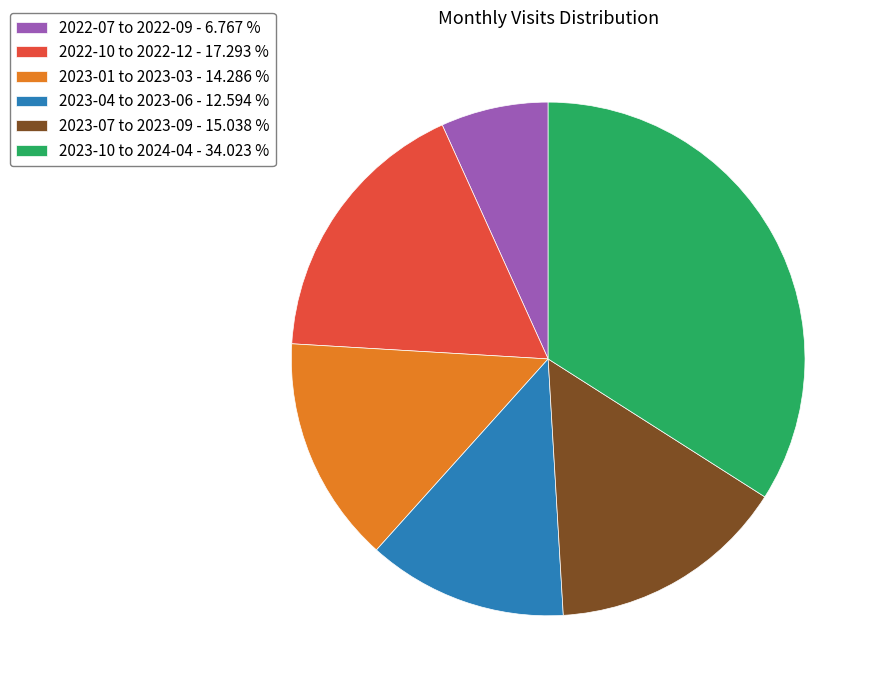

Count the number of slices in the pie.

6